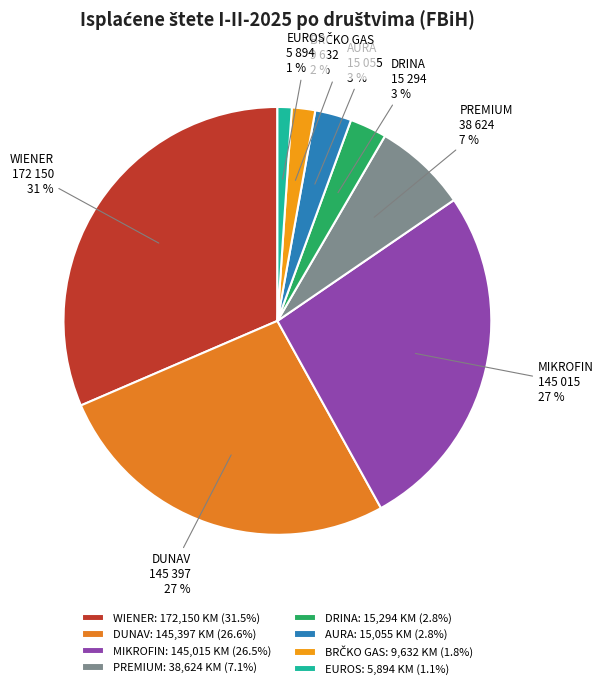

How many slices are in this pie chart?

8